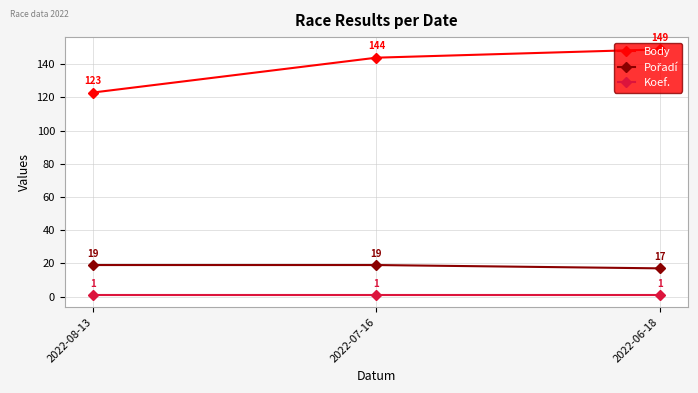

What is the spread (max minus min) of values at 2022-08-13?

122